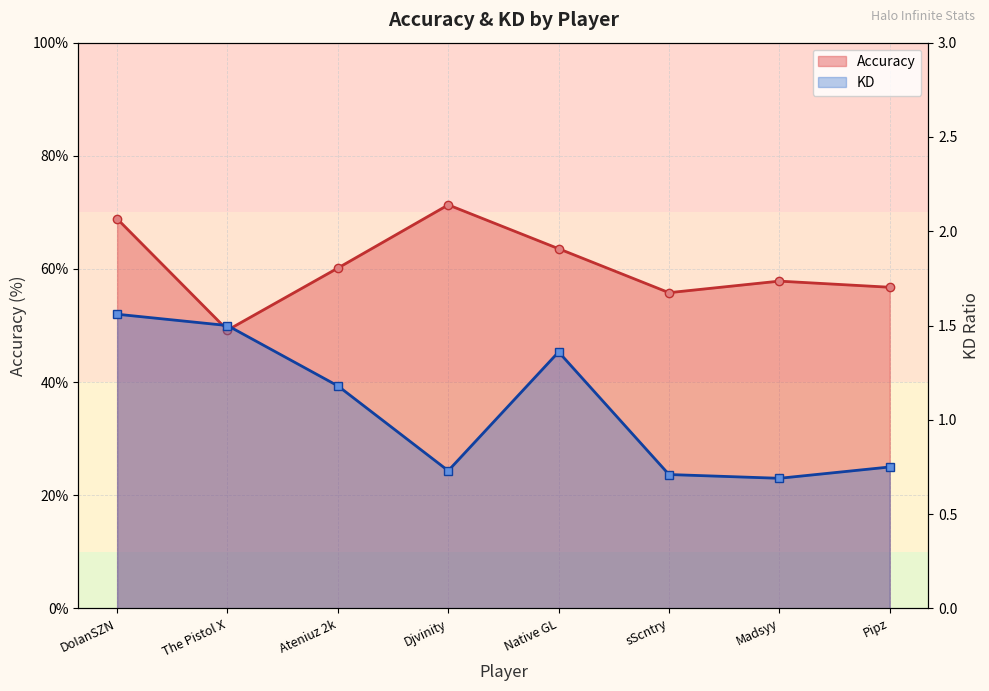

What value does the Accuracy series have at Madsyy?

57.9